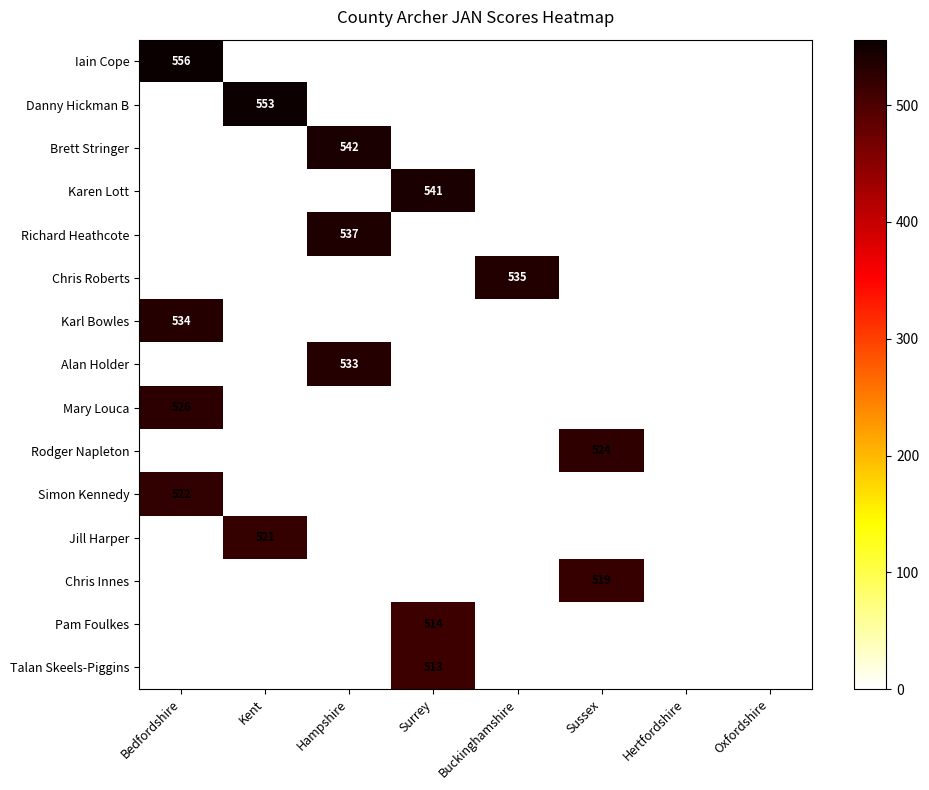

Is it true that Talan Skeels-Piggins equals 513 at Surrey?

True